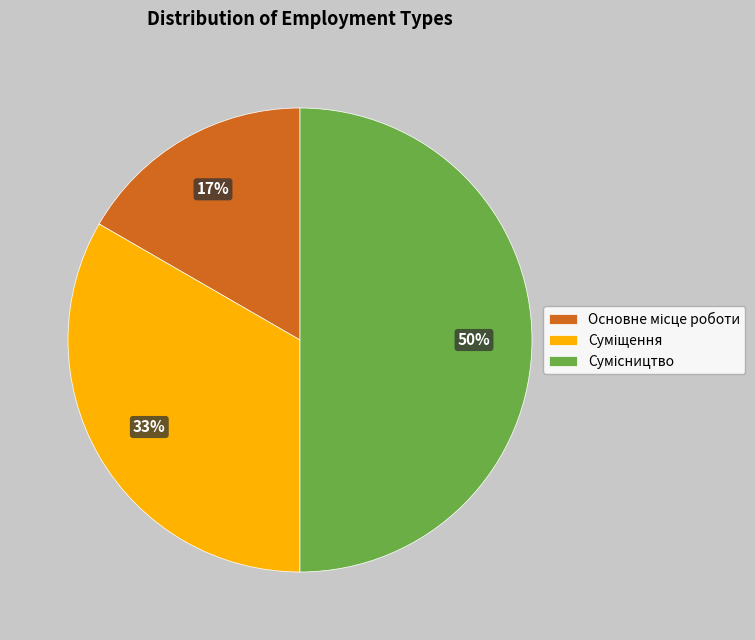

To the nearest percent, what is the average slice percentage?

33%